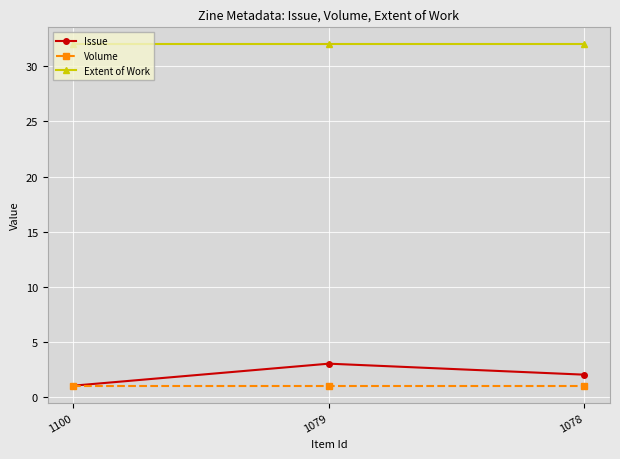

The Extent of Work series shows 47 at 1079. True or false?

False